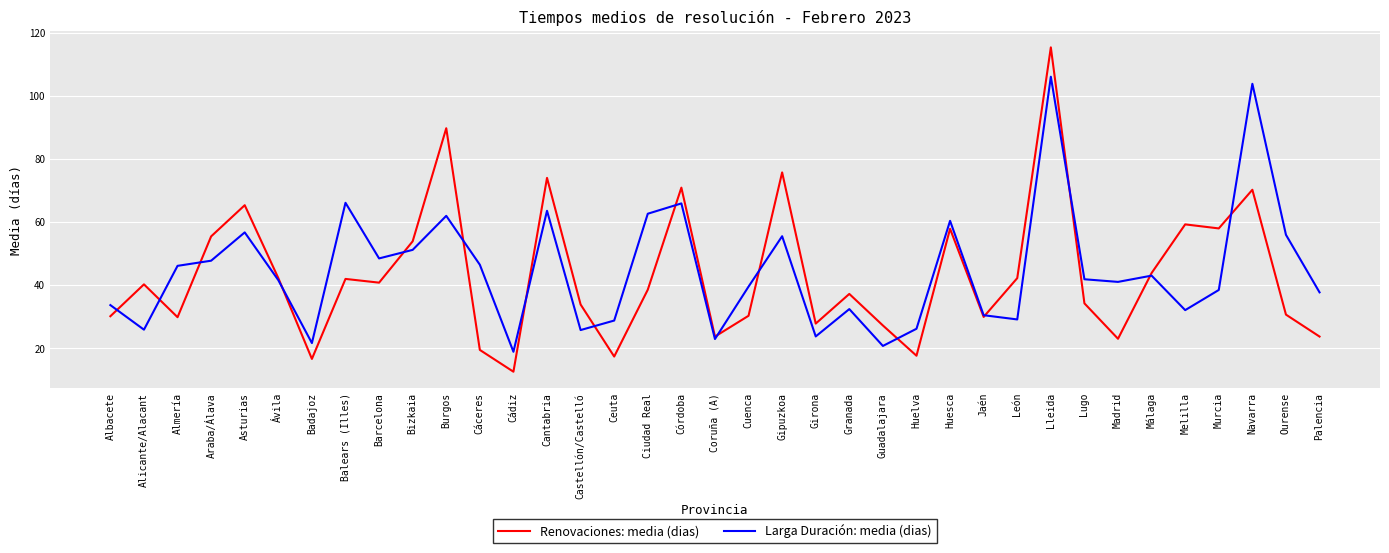

How many series are shown in this chart?

2